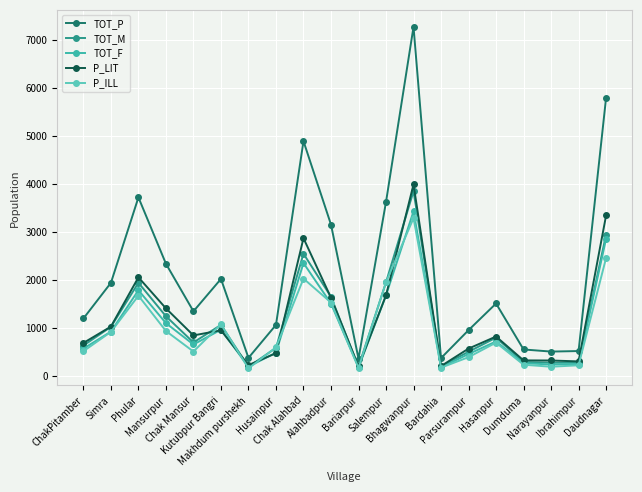

Where do TOT_M and P_ILL first cross each other?

Chak Mansur and Kutubpur Bangri